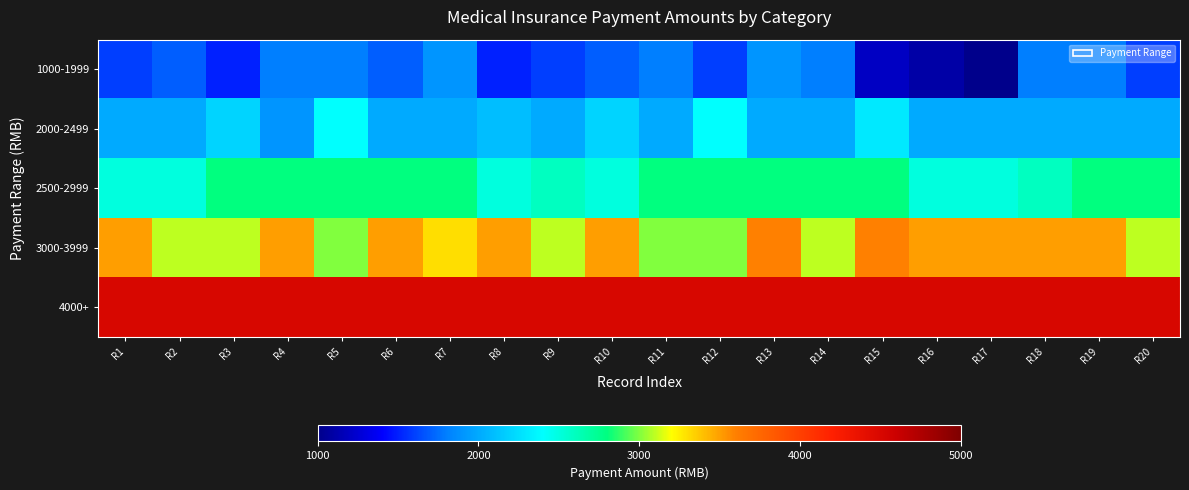

Rank the series by their average value, from lowest to highest.

1000-1999, 2000-2499, 2500-2999, 3000-3999, 4000+